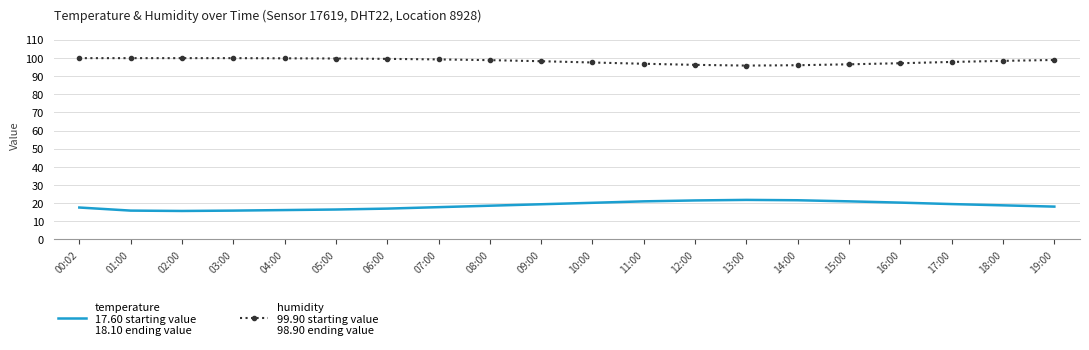

What is the total value across all series at 04:00?

116.0